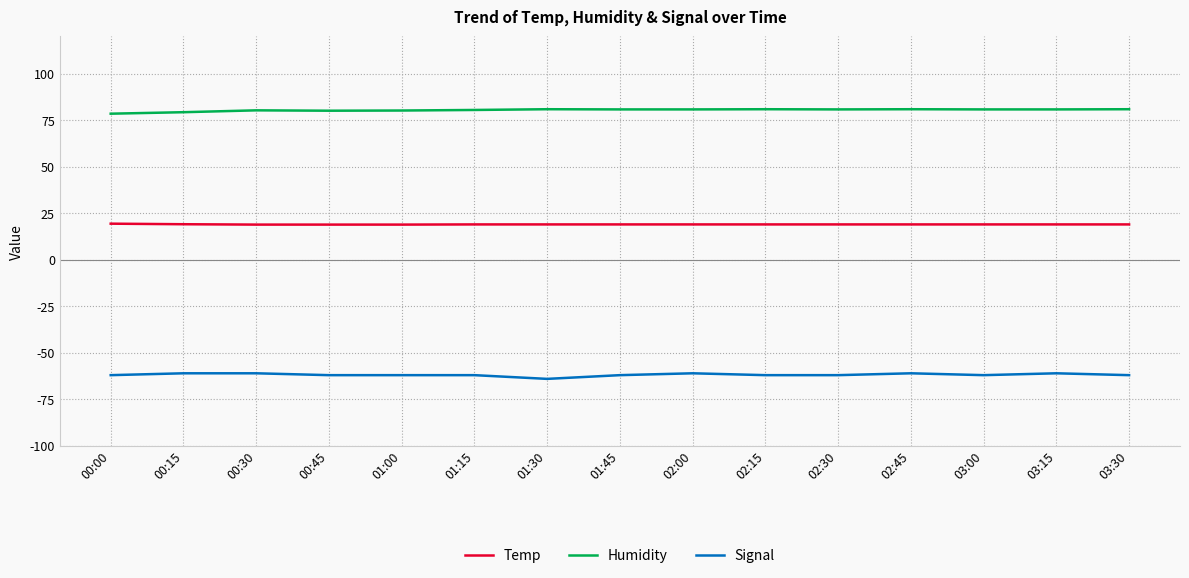

What is the lowest value of the Temp series?

18.9